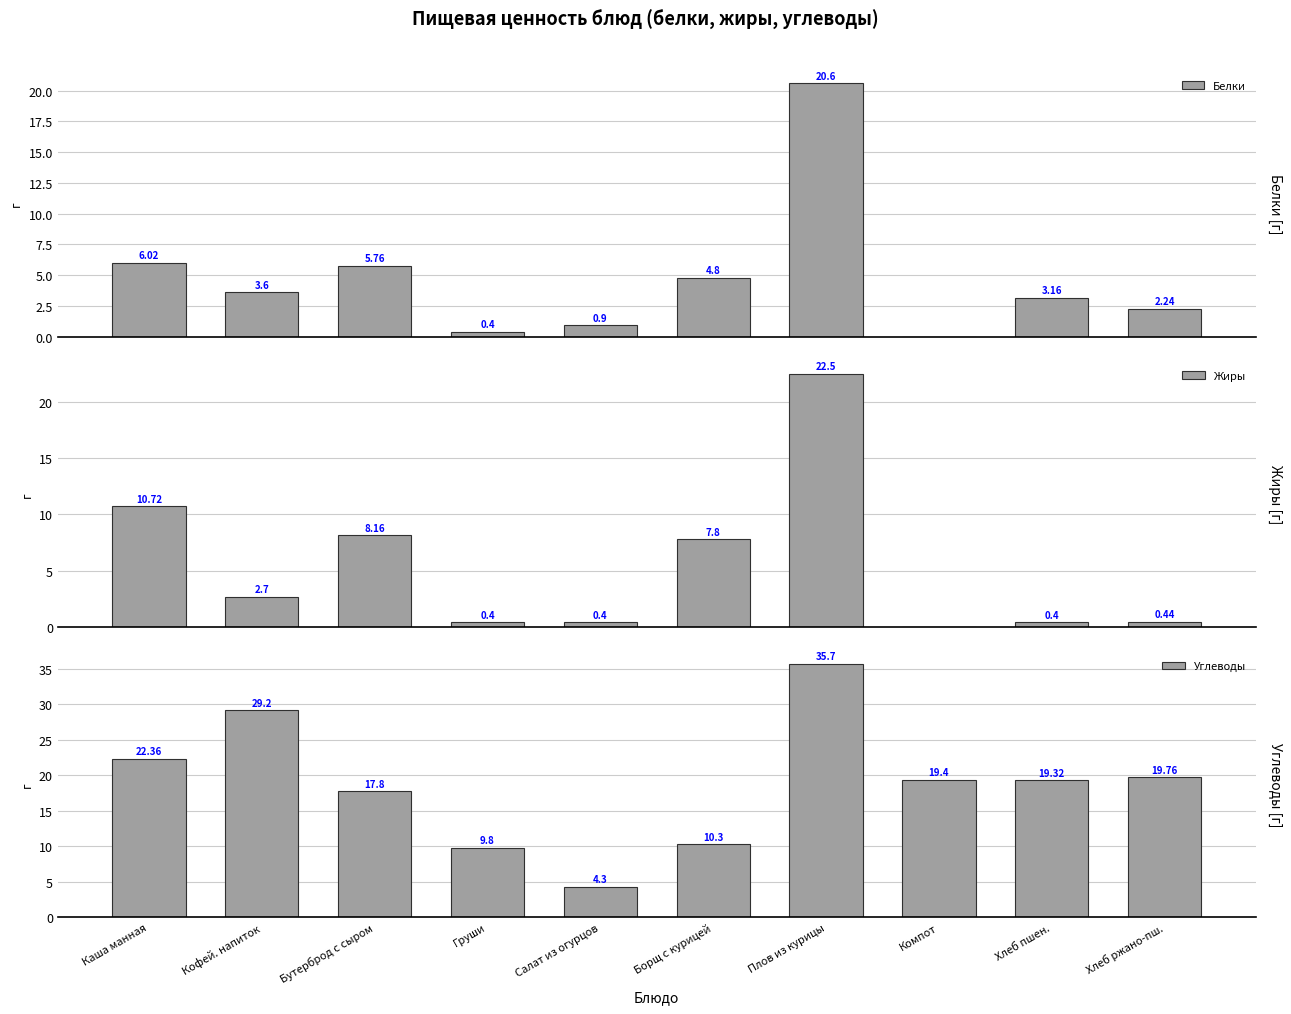

What is the sum of the Углеводы values at Салат из огурцов and Борщ с курицей?

14.6